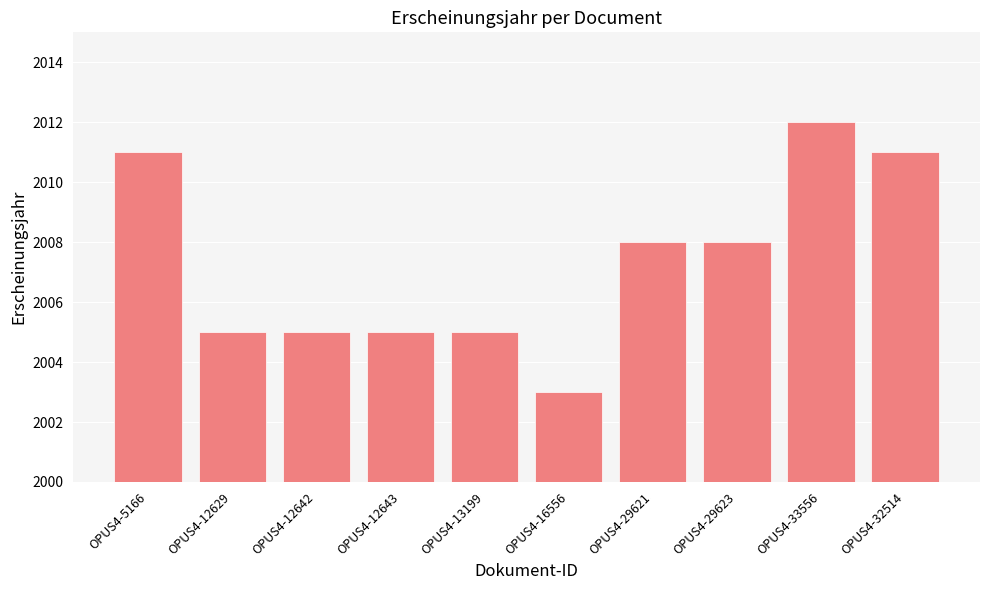

What is the smallest value displayed?

2003